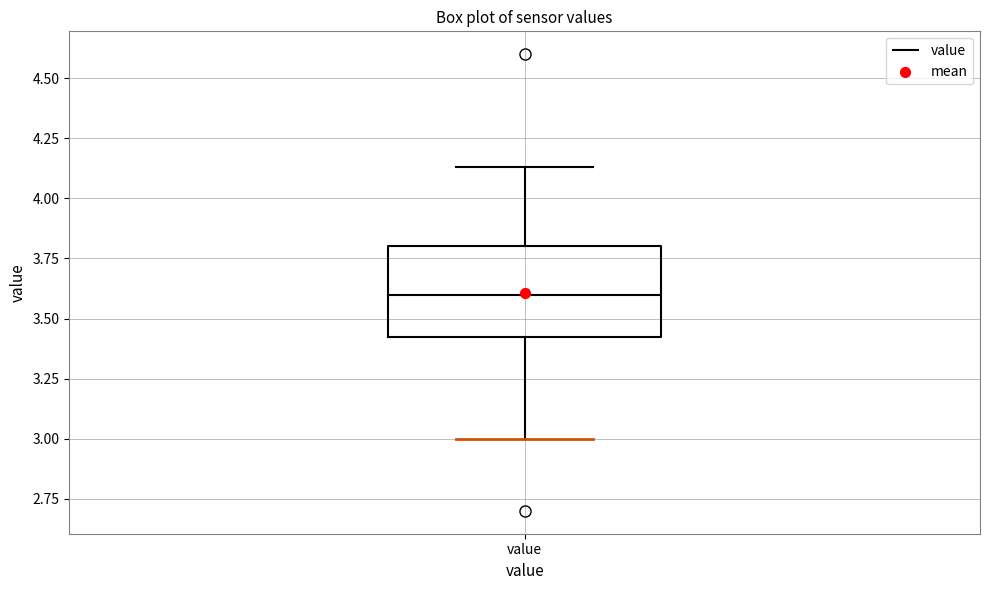

Transcribe this box plot: give where the median line is, the range the box spans, and where the two whiskers end, as read against the y-axis. The values are not printed on the chart, so give them approximately, as read against the axis.

median 3.60, box 3.40 to 3.80, whiskers 3.00 to 4.15